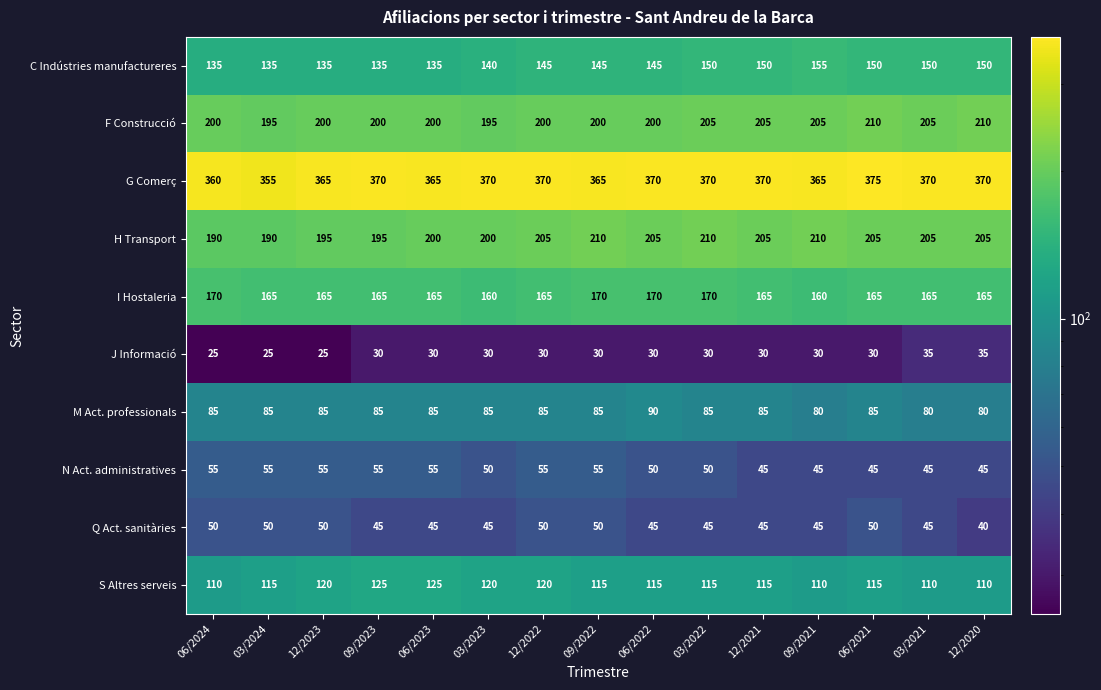

What value does the N Act. administratives series have at 09/2022, to the nearest 5?

55